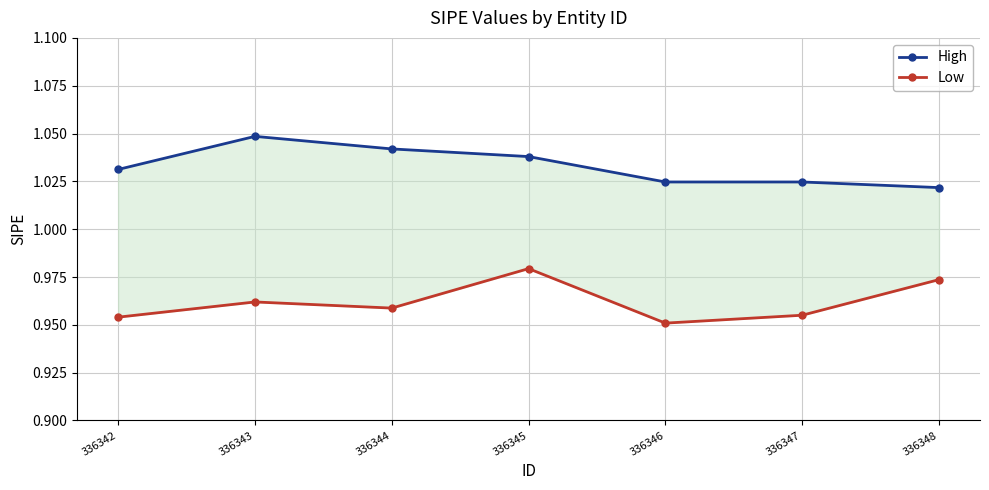

Which series changed the most between 336342 and 336343?

High